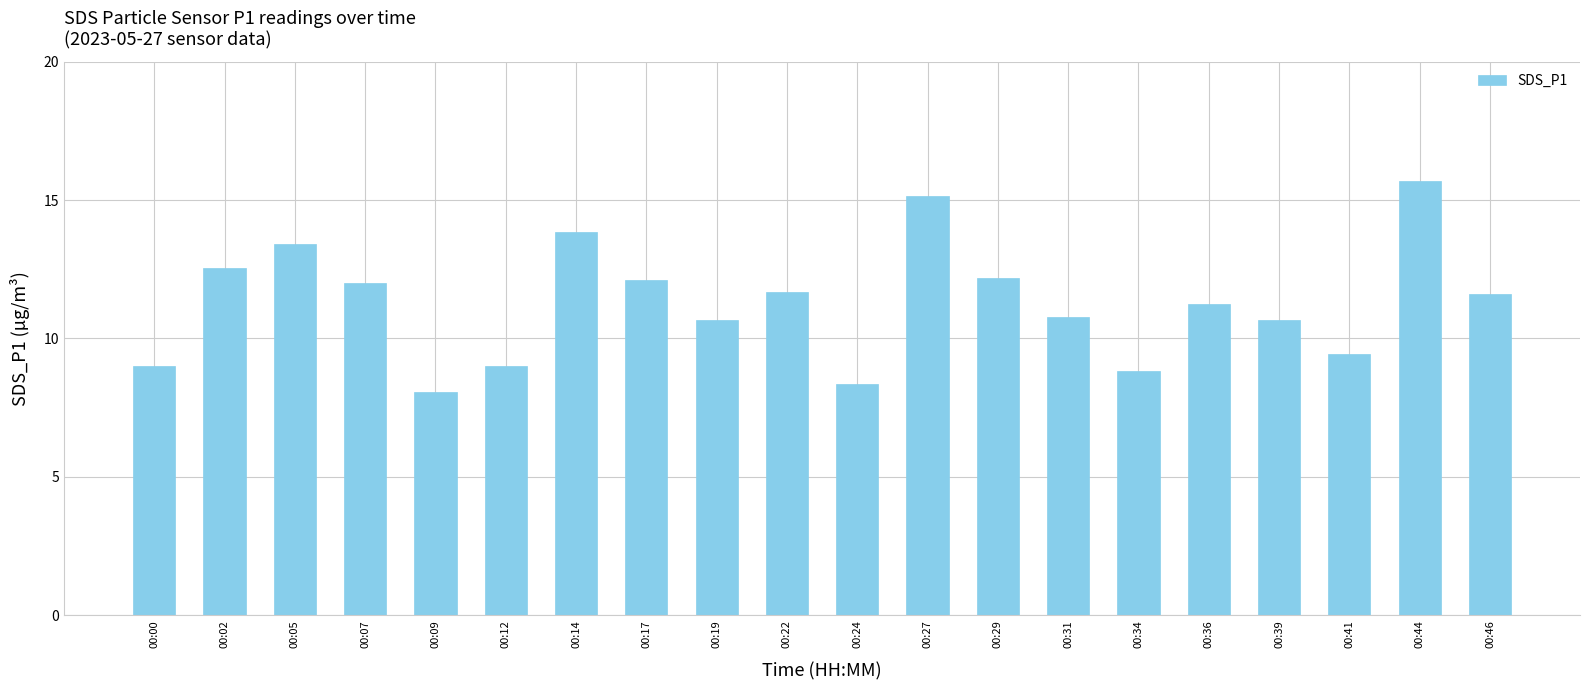

What is the value of the 5th bar from the left?

8.1